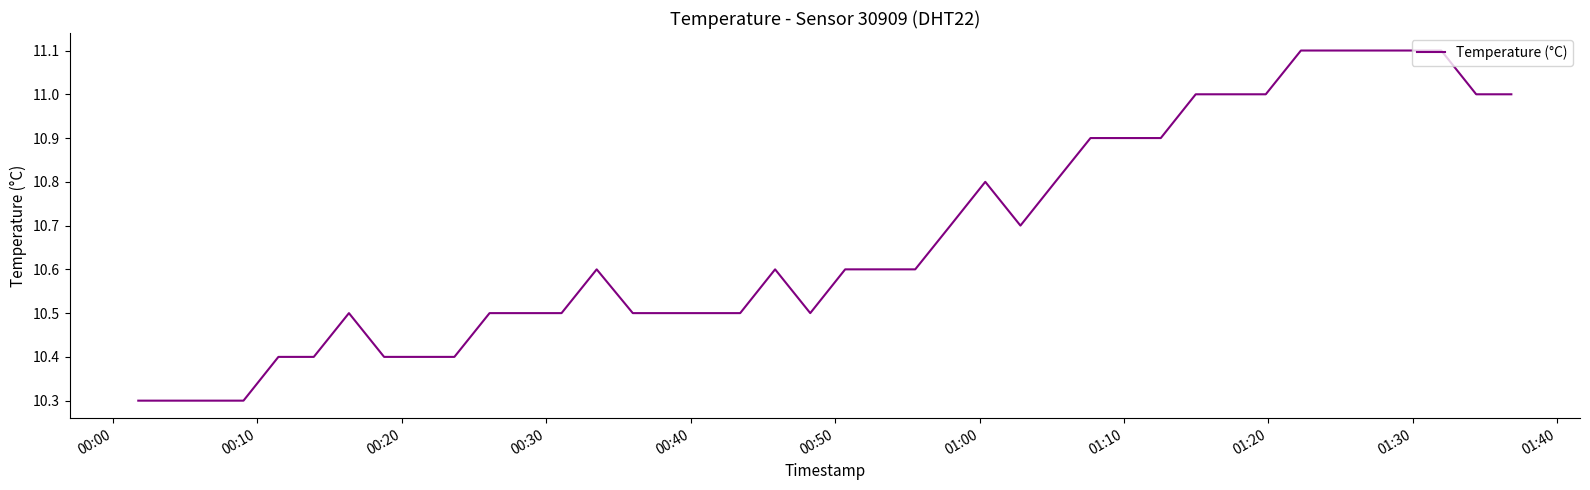

What is the difference between the maximum and minimum values?

0.8